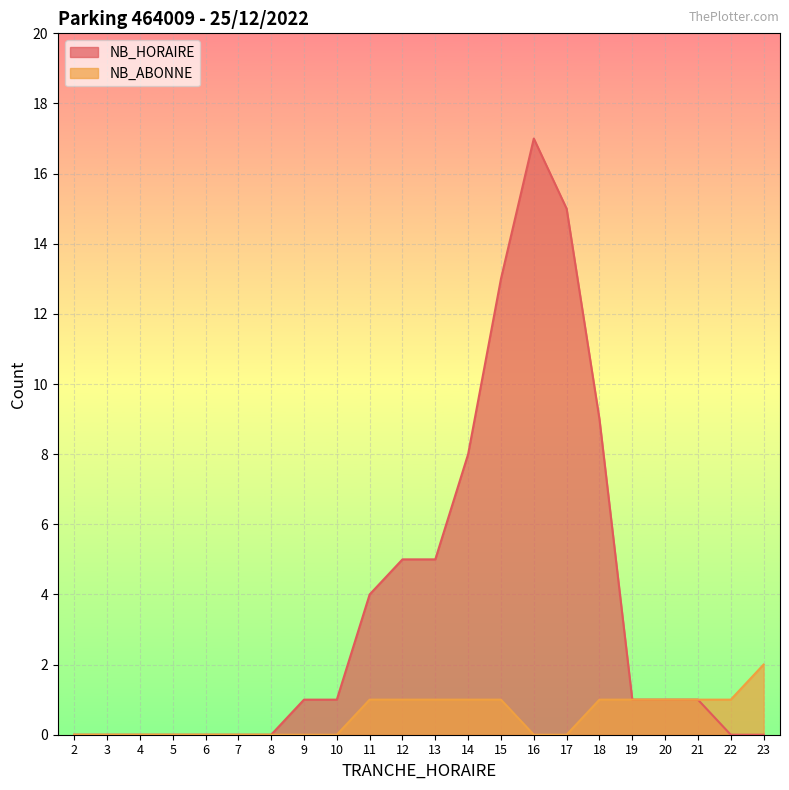

What is the difference between the maximum and minimum values in the NB_HORAIRE series?

17